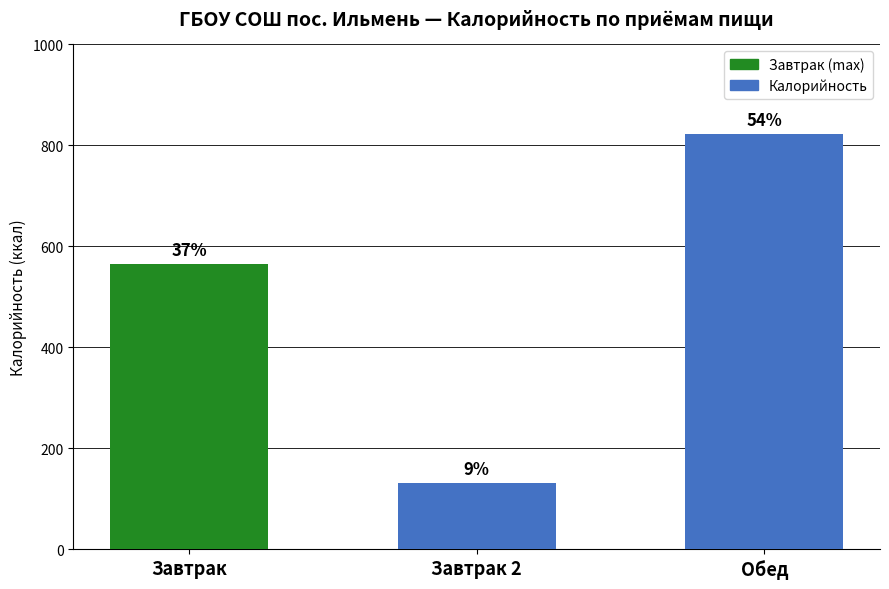

What is the greatest value displayed?

822